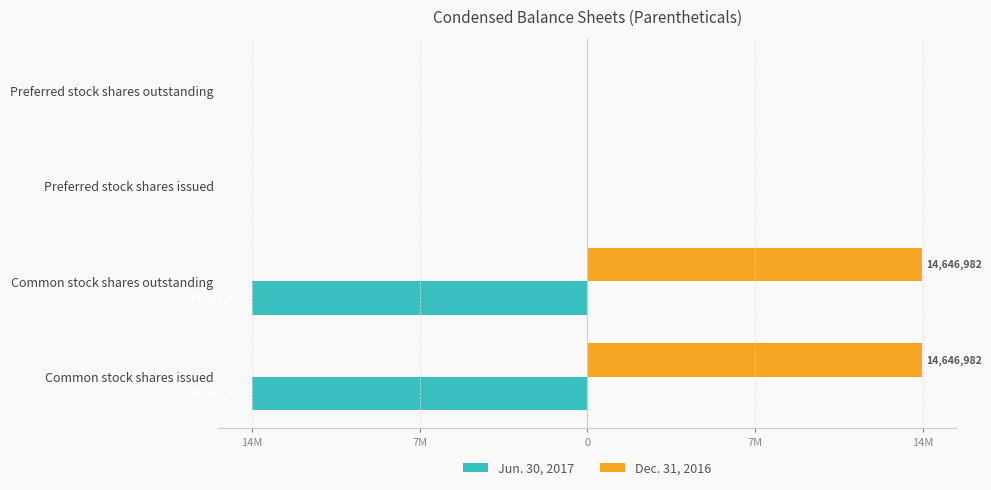

What are all the series names shown in the legend?

Jun. 30, 2017, Dec. 31, 2016